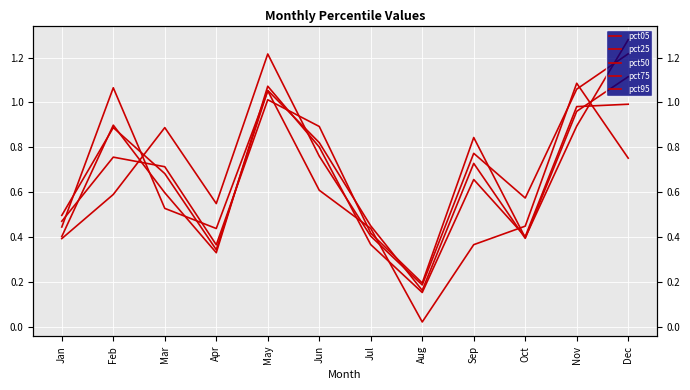

What is the value of the pct95 point at the 8th from the left?

0.2